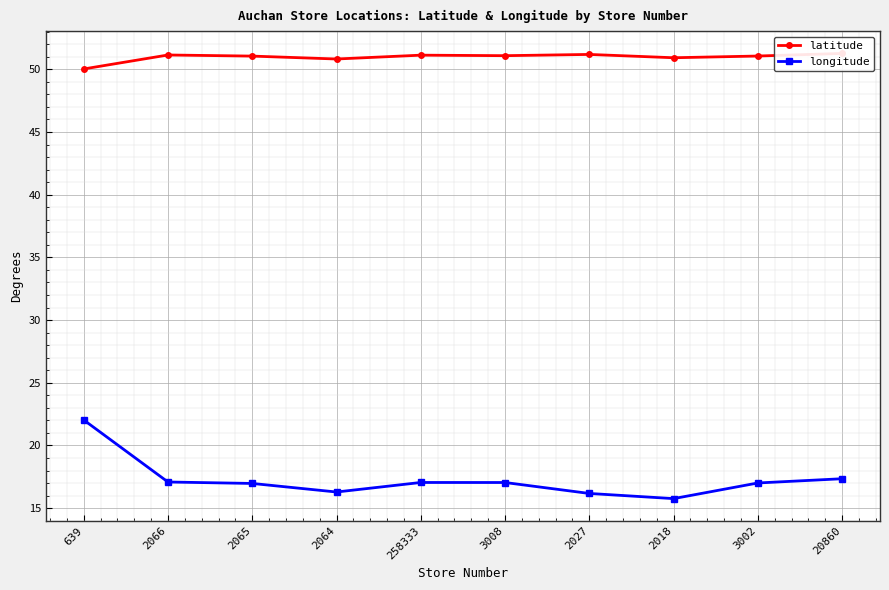

Is the value of longitude at 2027 greater than the value of latitude at 20860?

No